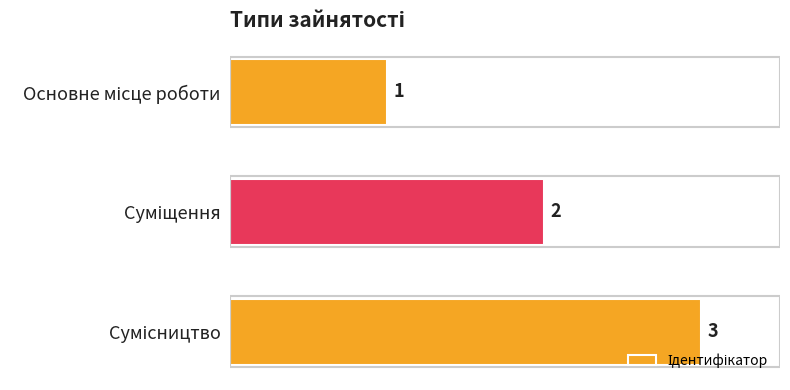

What is the sum of all values?

6